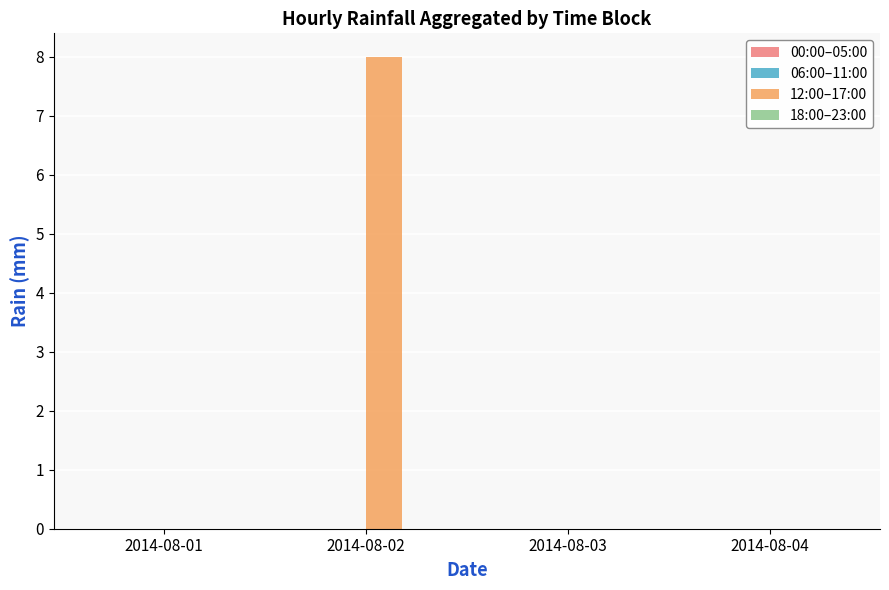

What is the greatest value displayed?

8